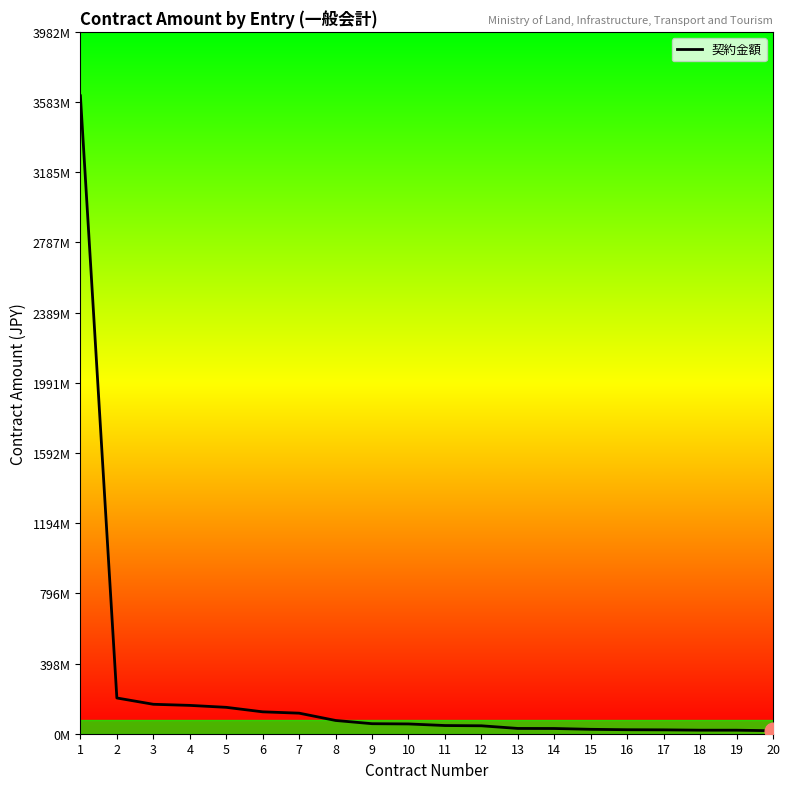

Reading left to right, list all the values displayed in this chart.

3620000000	202824000	167076000	160778509	149761888	124200000	116640000	75265200	56869560	55436400	46494049	45025200	29970000	29646280	25000000	22680000	21967200	20063111	20000000	16956000